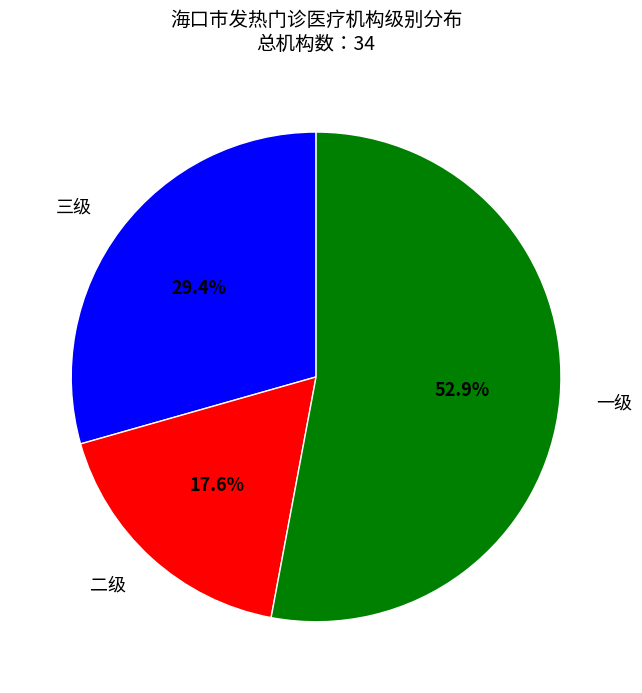

What is the majority slice?

一级